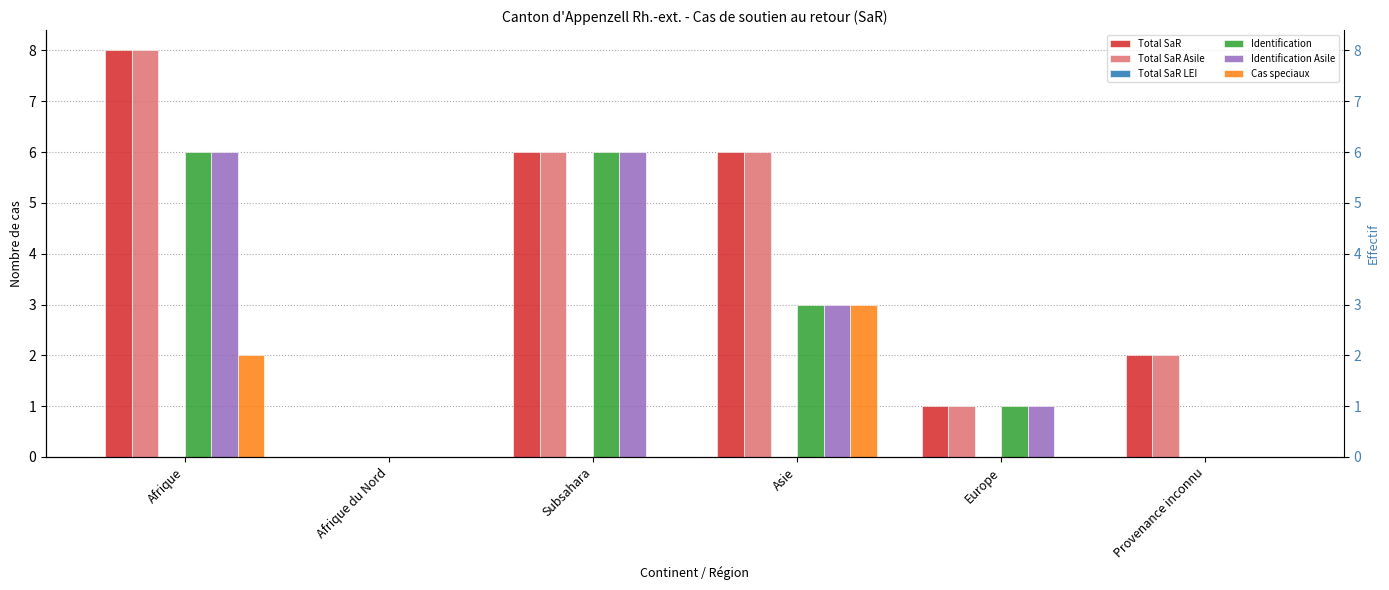

List the labels in order of Identification Asile value, largest first.

Afrique, Subsahara, Asie, Europe, Afrique du Nord, Provenance inconnu